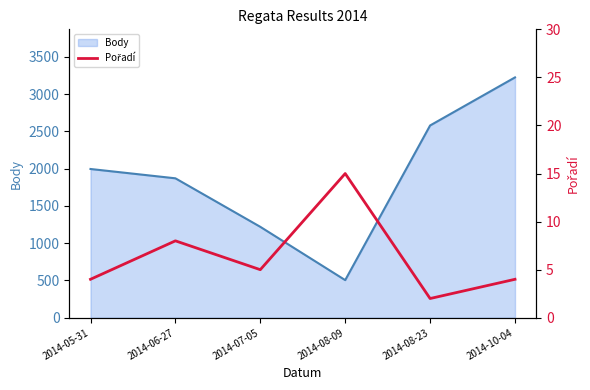

How many values in the Body series exceed 1996?

2